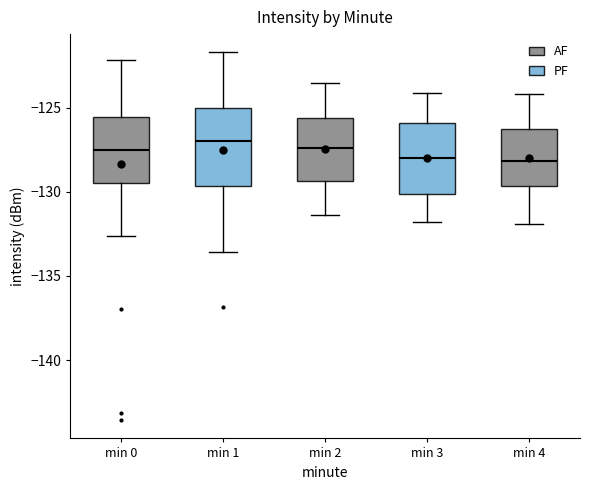

Where does the median line of the box for min 3 sit on the y-axis? The values are not printed on the chart, so give them approximately, as read against the axis.

-128.0